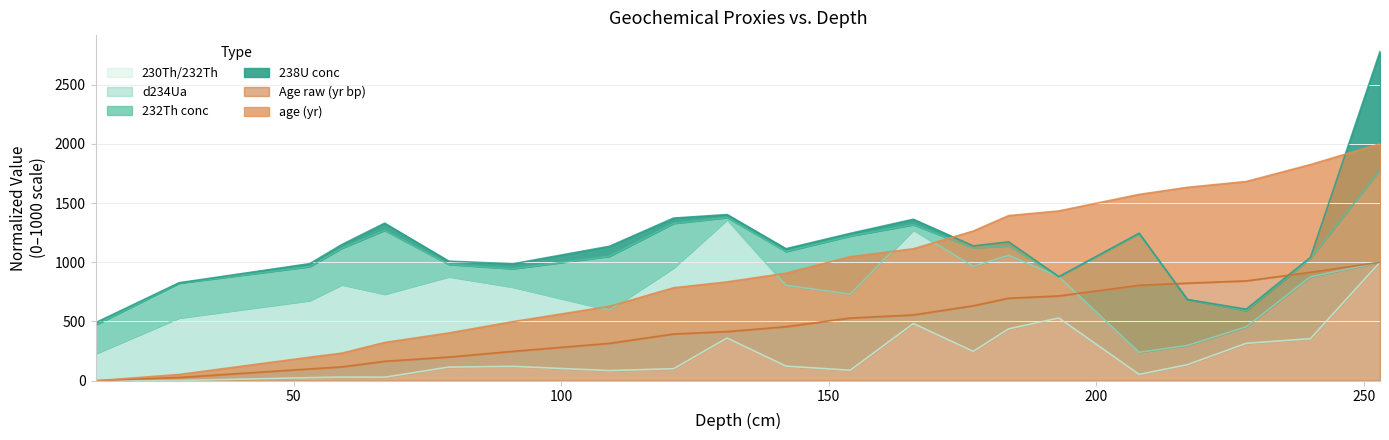

True or false: 230Th/232Th and Age raw (yr bp) intersect in this chart.

False